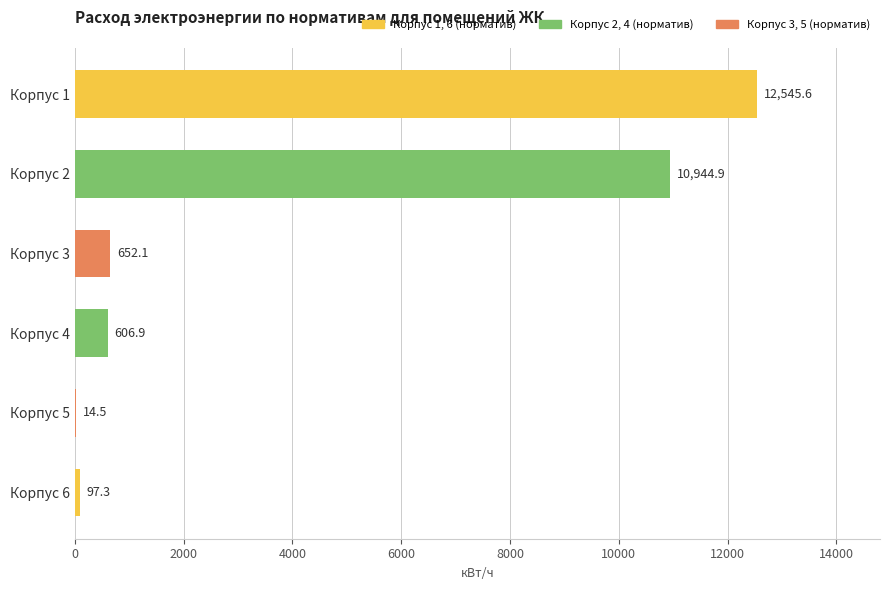

Is it true that the value at Корпус 1 is 8181.0?

False